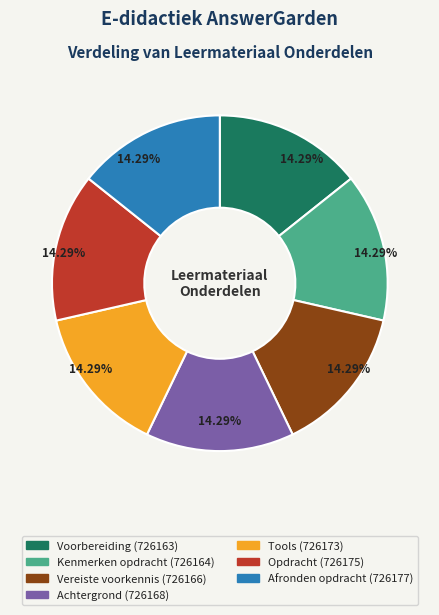

Is there any slice that represents more than half of the pie?

No